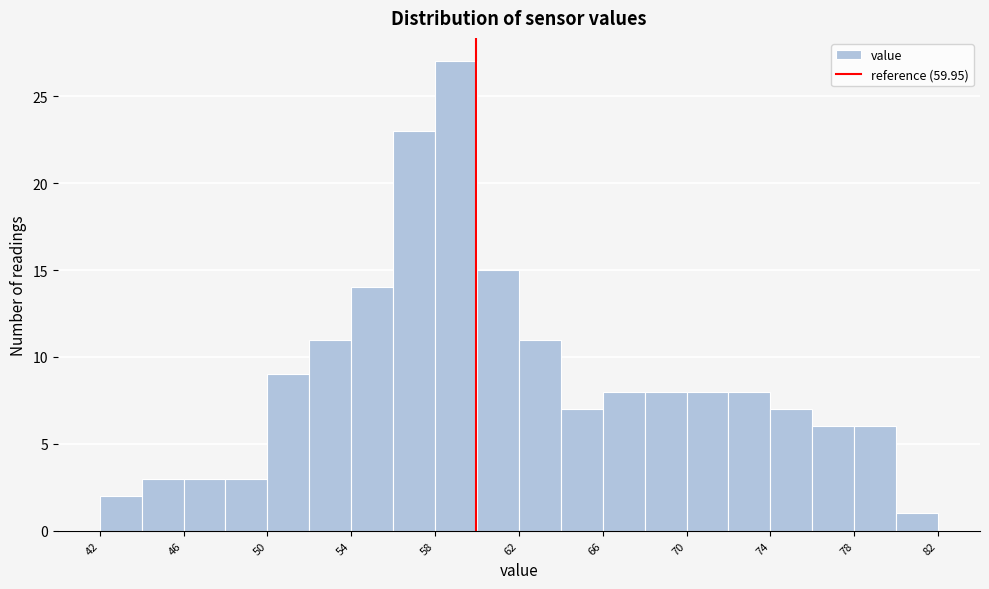

Reading left to right, list every bar in this chart as the range it spans on the x-axis followed by its height. The values are not printed on the chart, so give them approximately, as read against the axis.

42 to 44: 2
44 to 46: 3
46 to 48: 3
48 to 50: 3
50 to 52: 9
52 to 54: 11
54 to 56: 14
56 to 58: 23
58 to 60: 27
60 to 62: 15
62 to 64: 11
64 to 66: 7
66 to 68: 8
68 to 70: 8
70 to 72: 8
72 to 74: 8
74 to 76: 7
76 to 78: 6
78 to 80: 6
80 to 82: 1